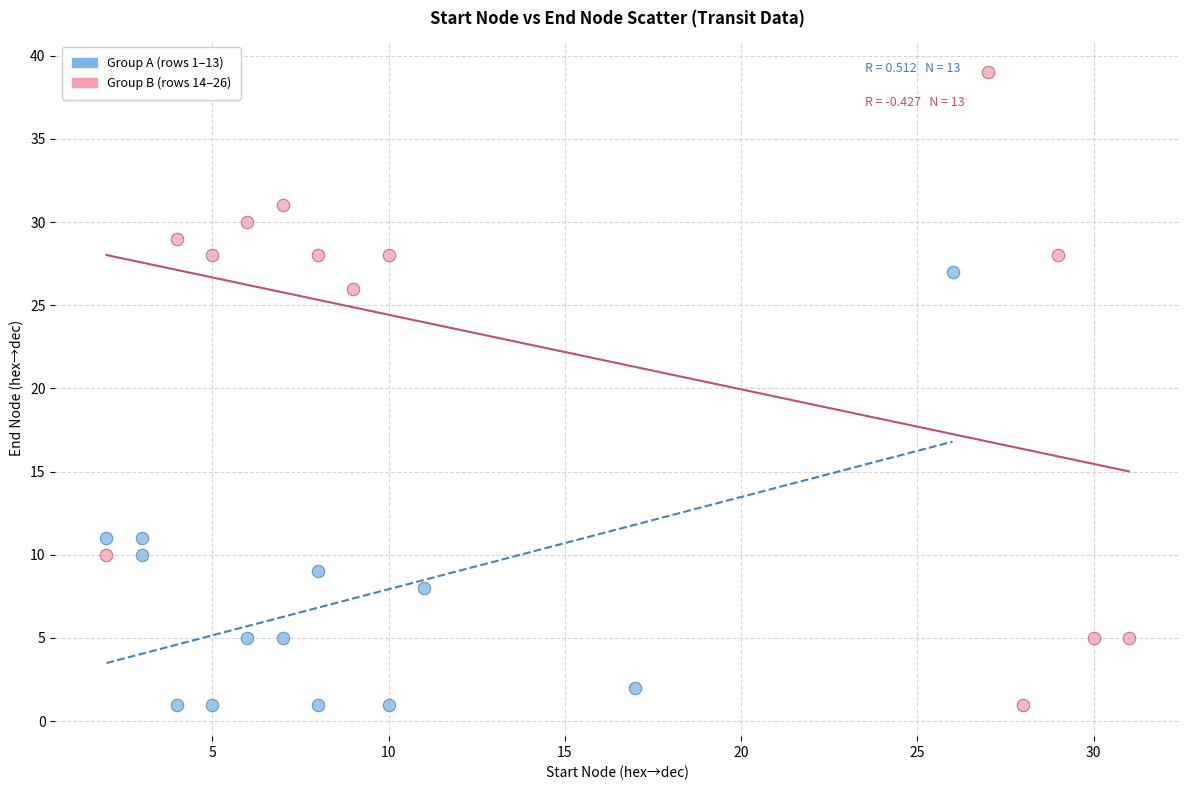

Which series has the largest Y range (max minus min)?

Group B (rows 14–26)